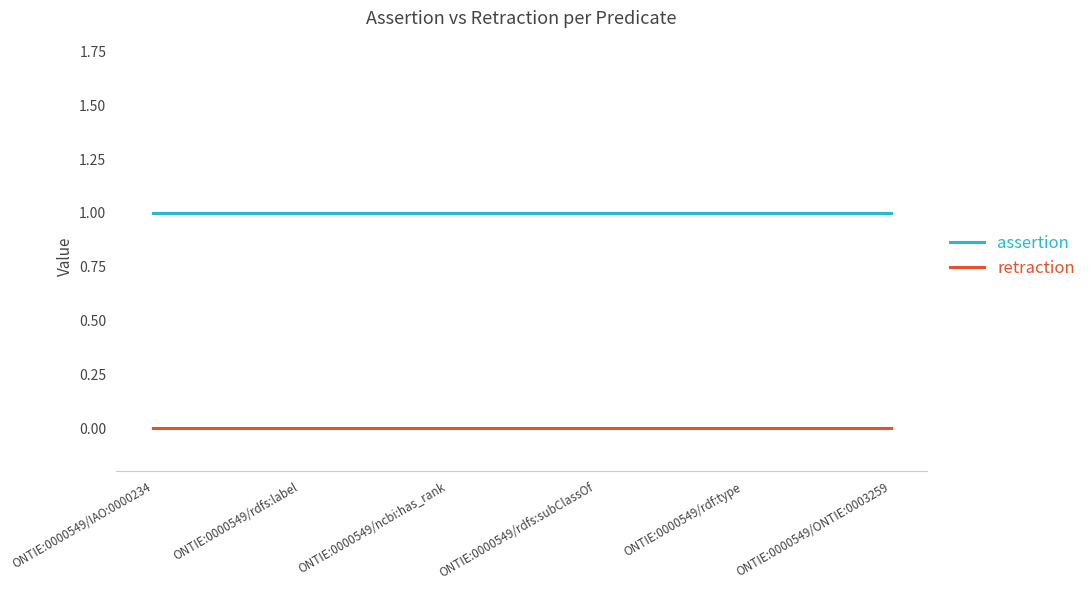

True or false: retraction has a value of 0 at ONTIE:0000549/ncbi:has_rank.

True